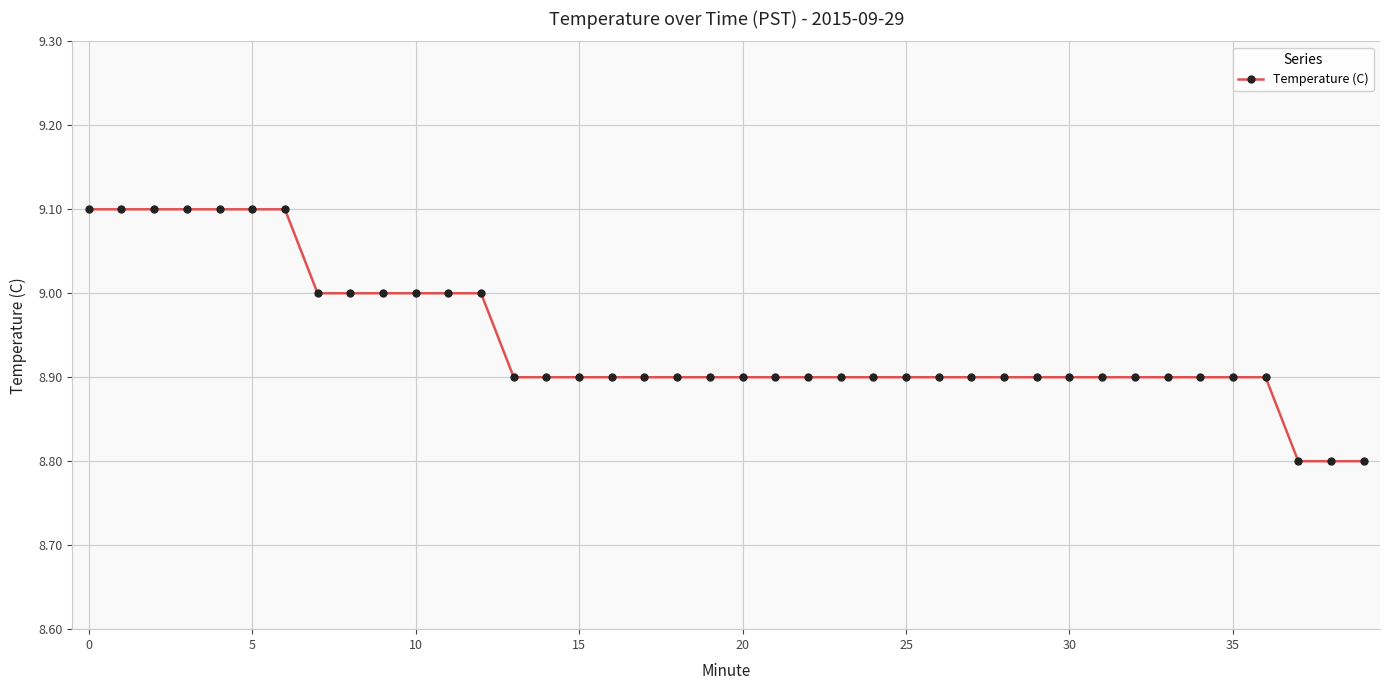

What is the value of the 38th point from the left?

8.8